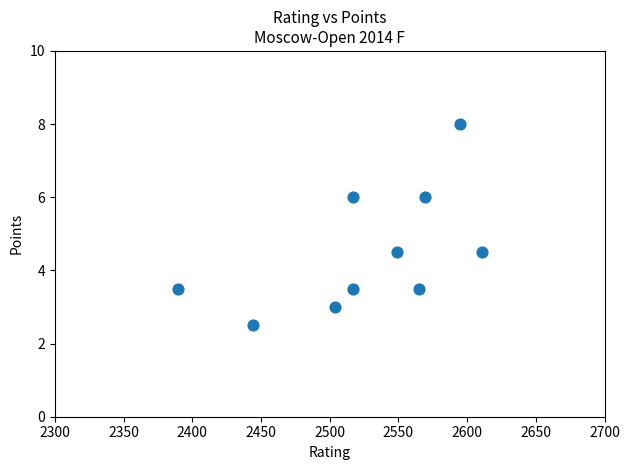

What is the average X value?

2526.1